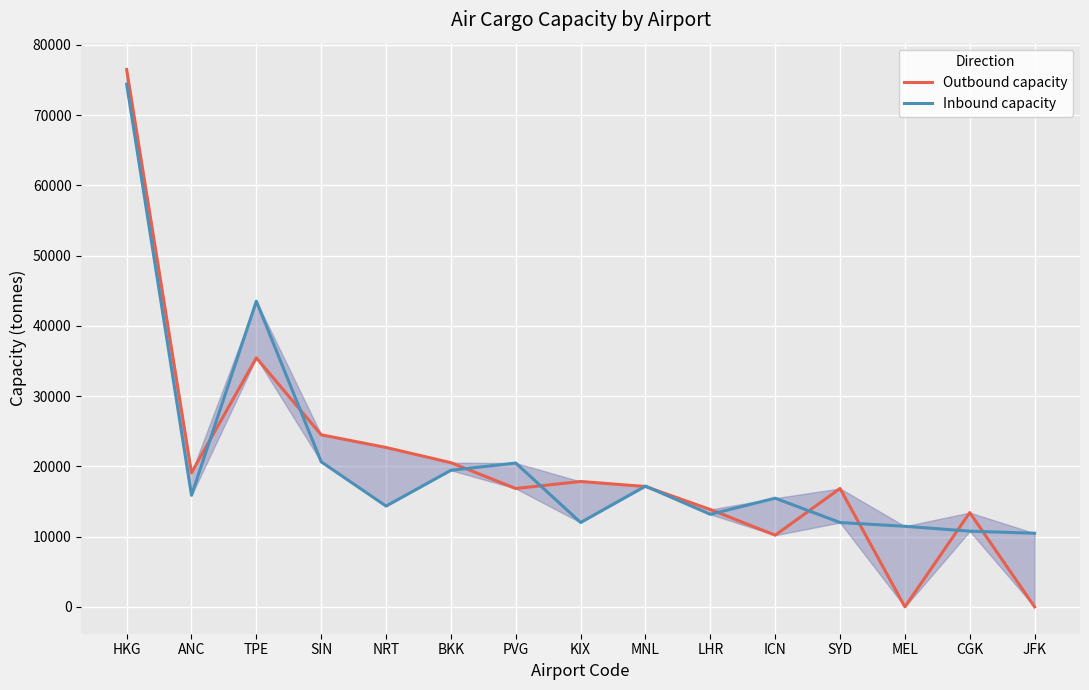

Is this an area chart (filled region under the line)?

No